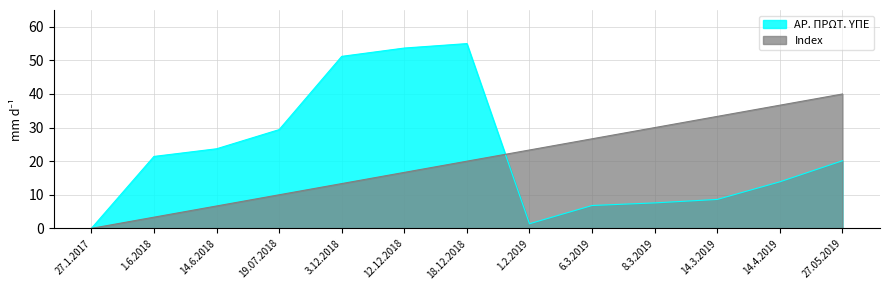

List the labels in order of Index value, largest first.

27.05.2019, 14.4.2019, 14.3.2019, 8.3.2019, 6.3.2019, 1.2.2019, 18.12.2018, 12.12.2018, 3.12.2018, 19.07.2018, 14.6.2018, 1.6.2018, 27.1.2017